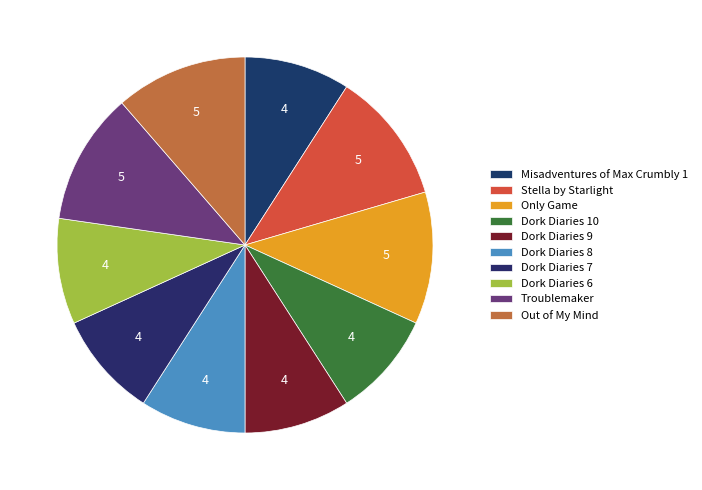

Is the sum of Stella by Starlight and Troublemaker greater than half?

No